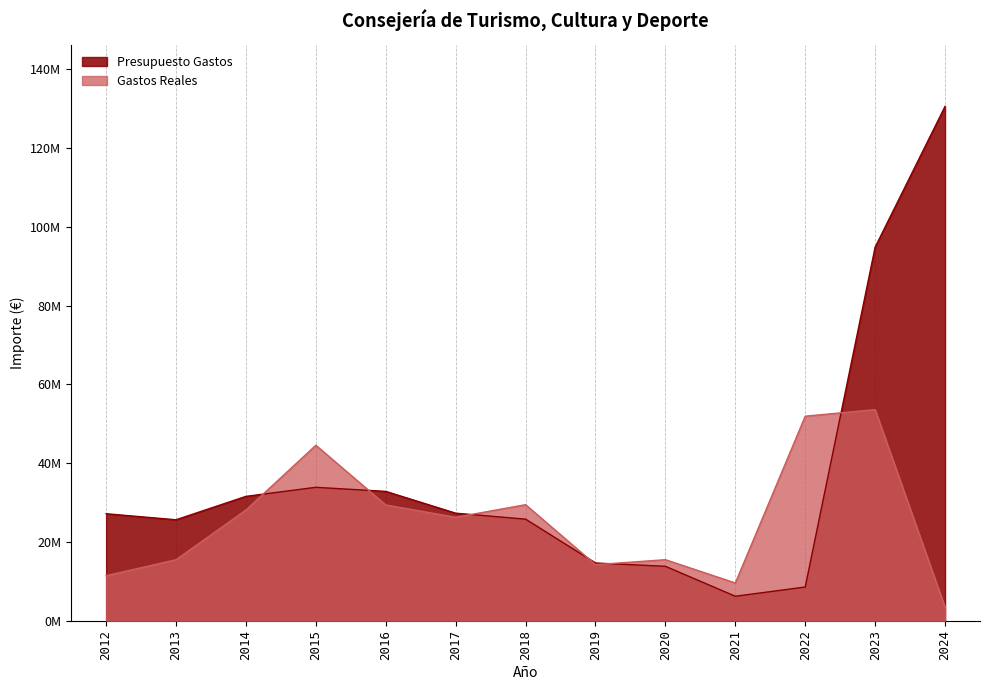

Which series has the largest total across all categories?

Presupuesto Gastos